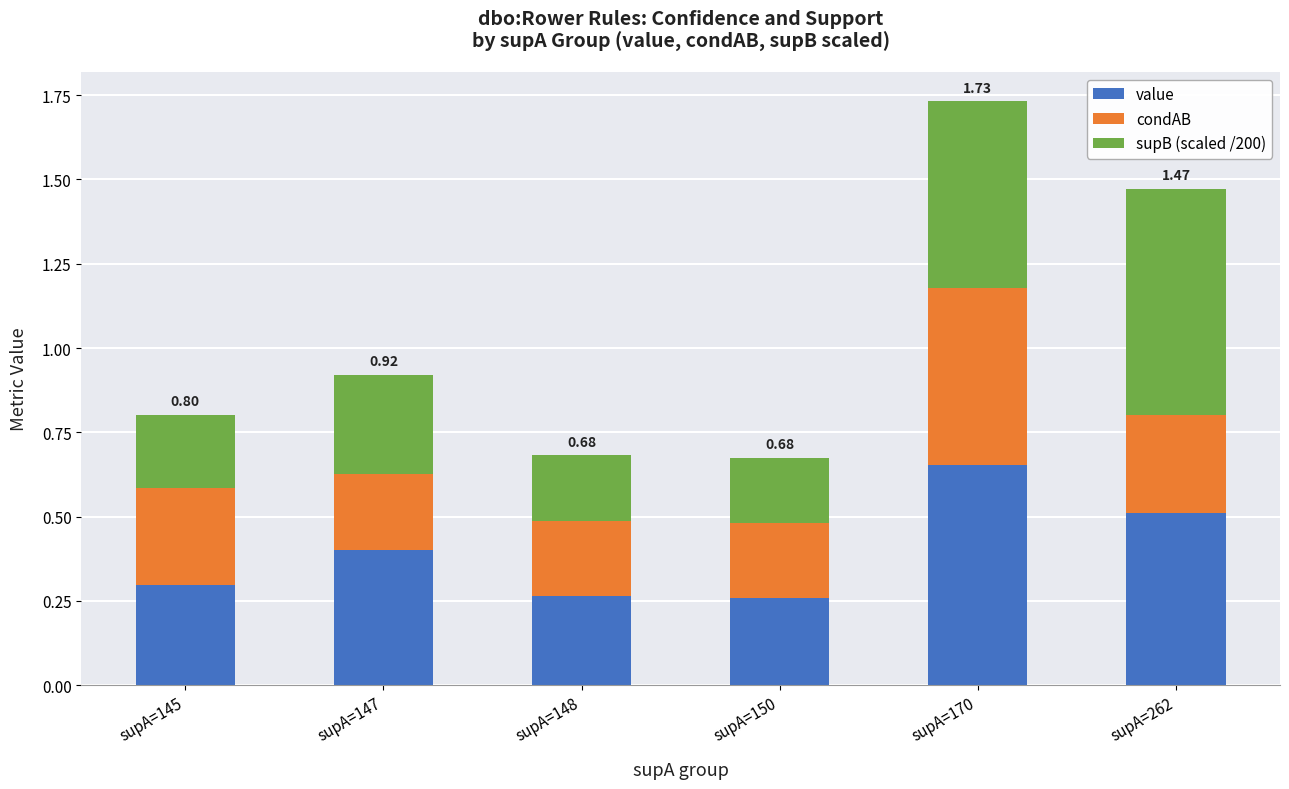

At which category is the sum across all series the highest?

supA=170